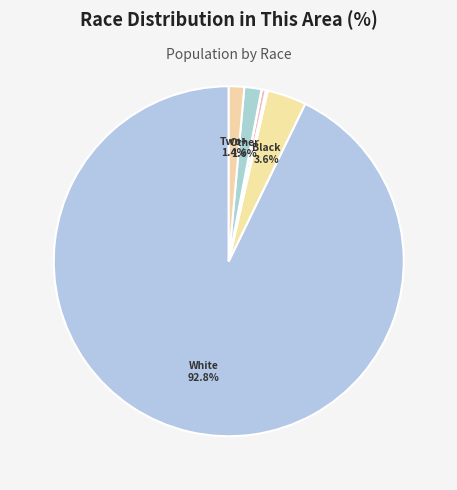

Which slice is the smallest?

Native Hawaiian and Other Pacific